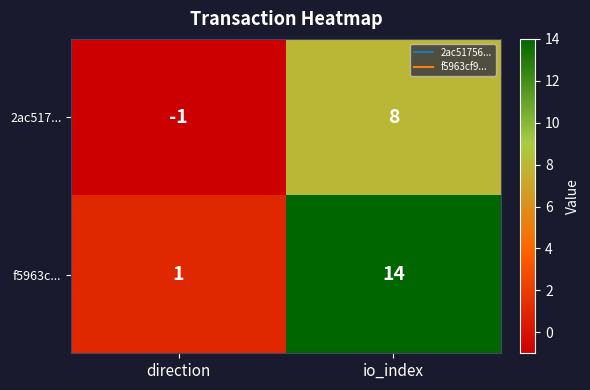

How many distinct data groups are displayed?

2